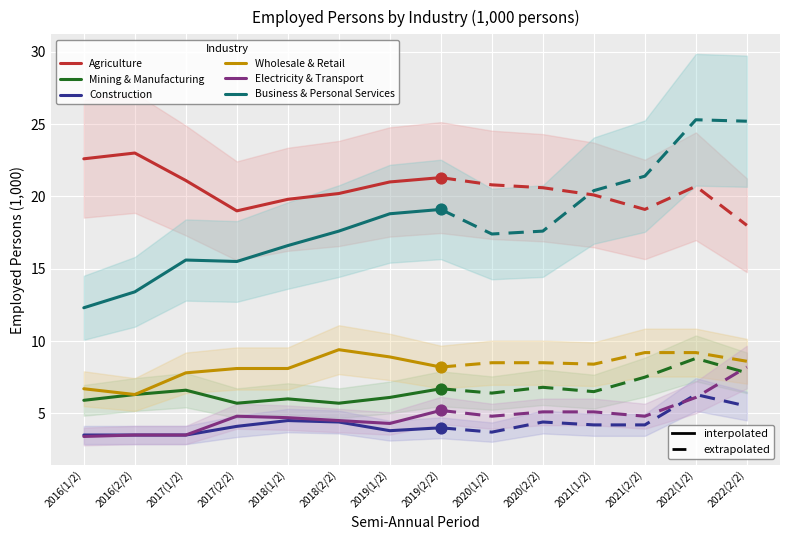

Which series has the largest total across all categories?

Agriculture